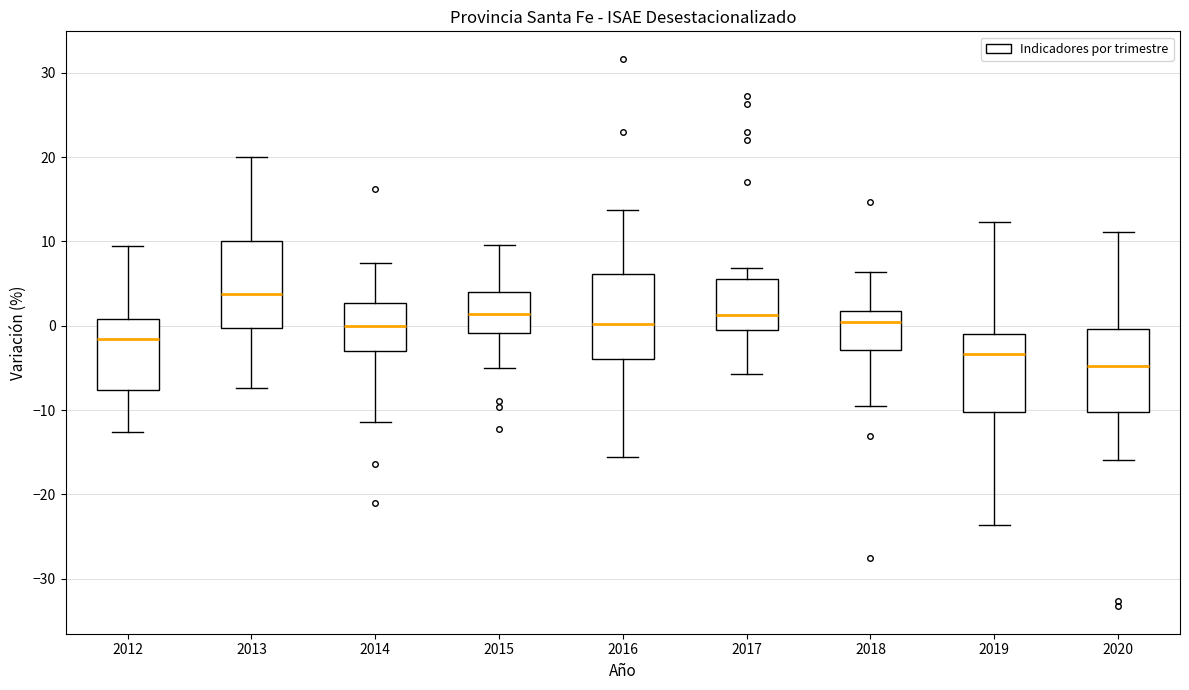

Which box's median line is the lowest?

2020